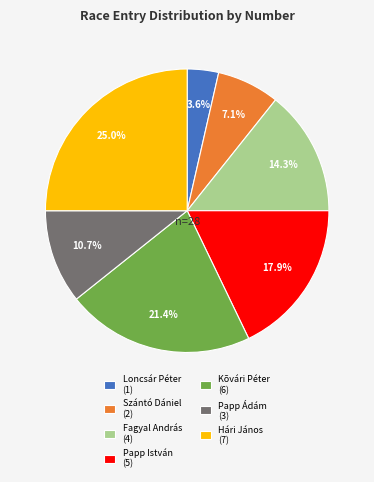

Which slice is the largest?

Hári János